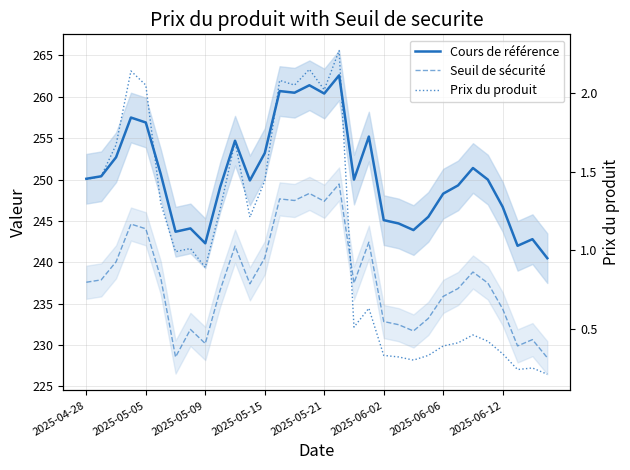

Read the Seuil de sécurité value at 26.

238.8